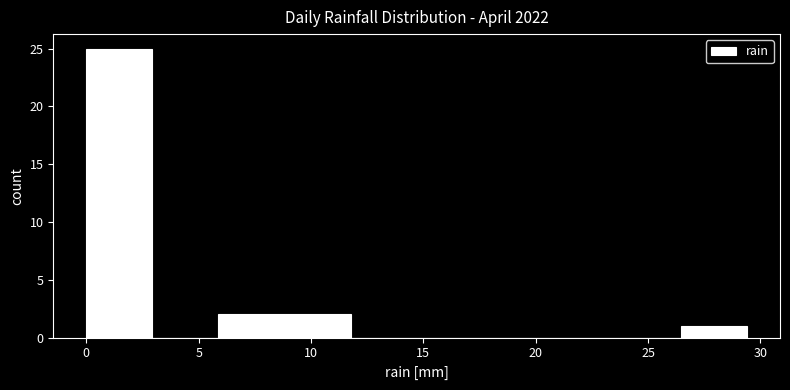

How tall is the bar that spans 9.0 to 12.0 on the x-axis? Neither the bar edges nor the heights are printed on the chart, so give them approximately, as read against the axes.

2